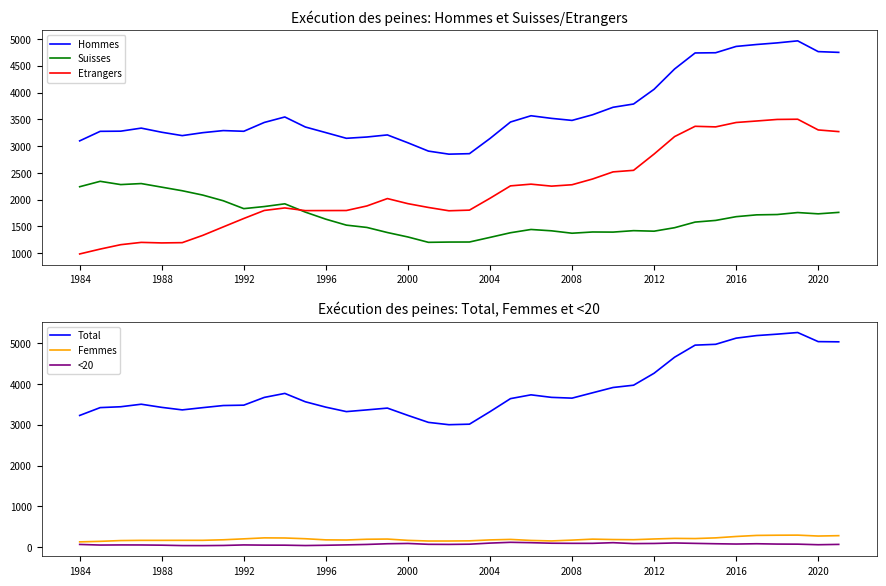

What is the smallest value displayed?

39